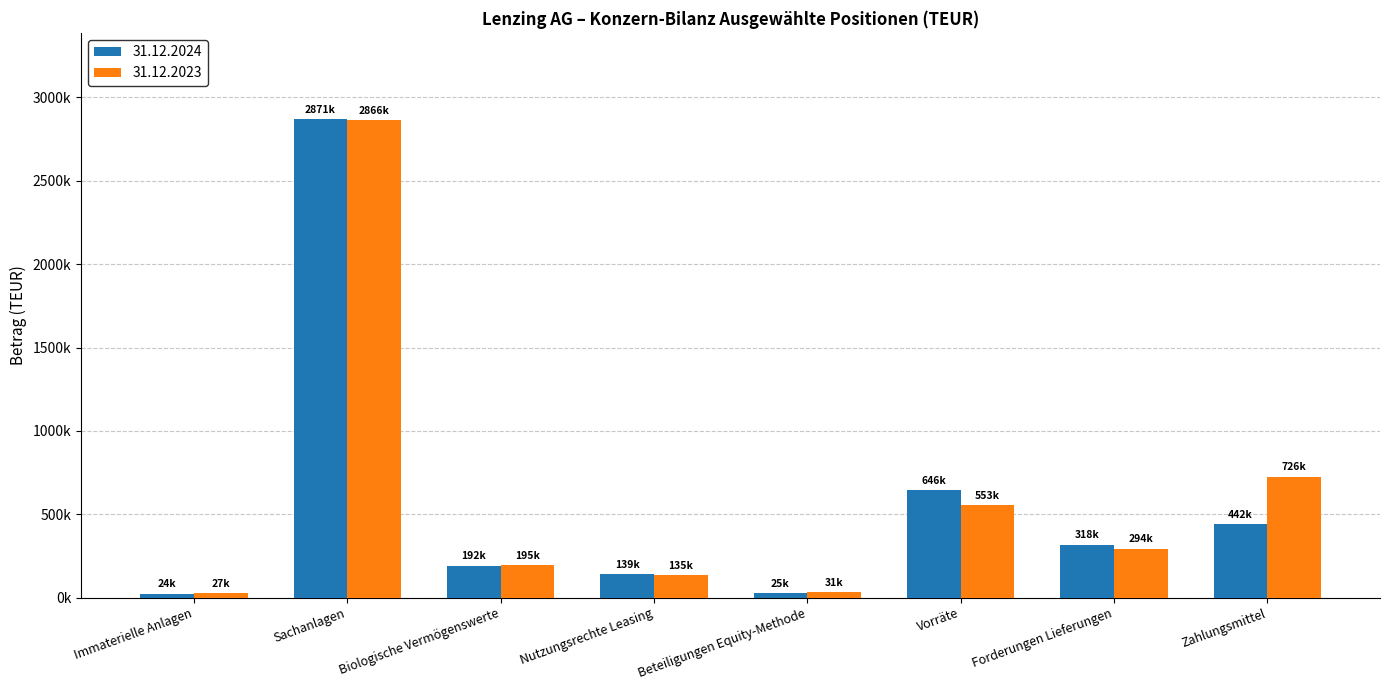

What are all the series names shown in the legend?

31.12.2024, 31.12.2023